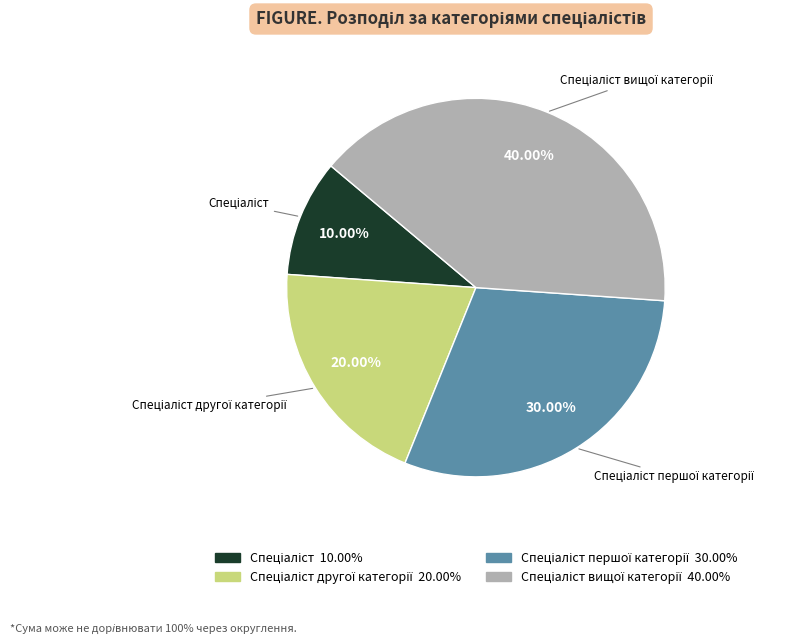

Is there a majority slice in this chart?

No